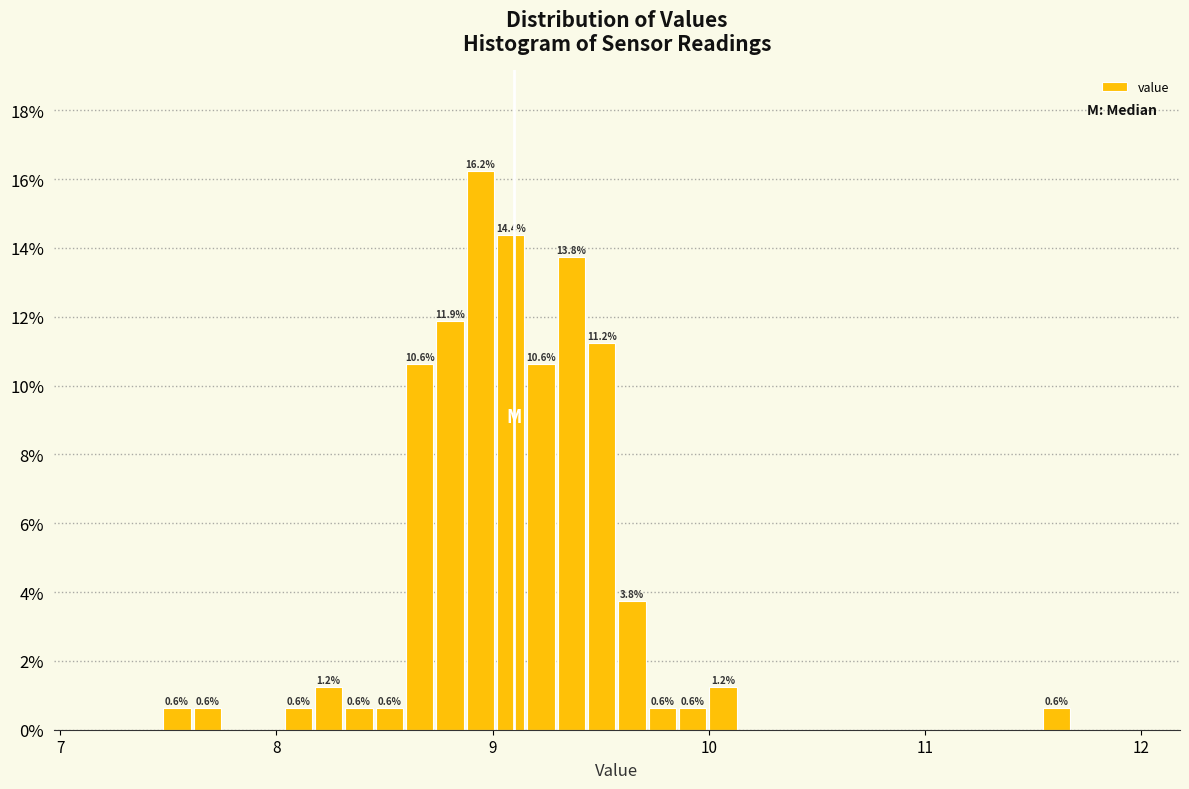

Around what value on the x-axis is the tallest bar? Give the approximate position of its centre, as read against the axis.

8.9